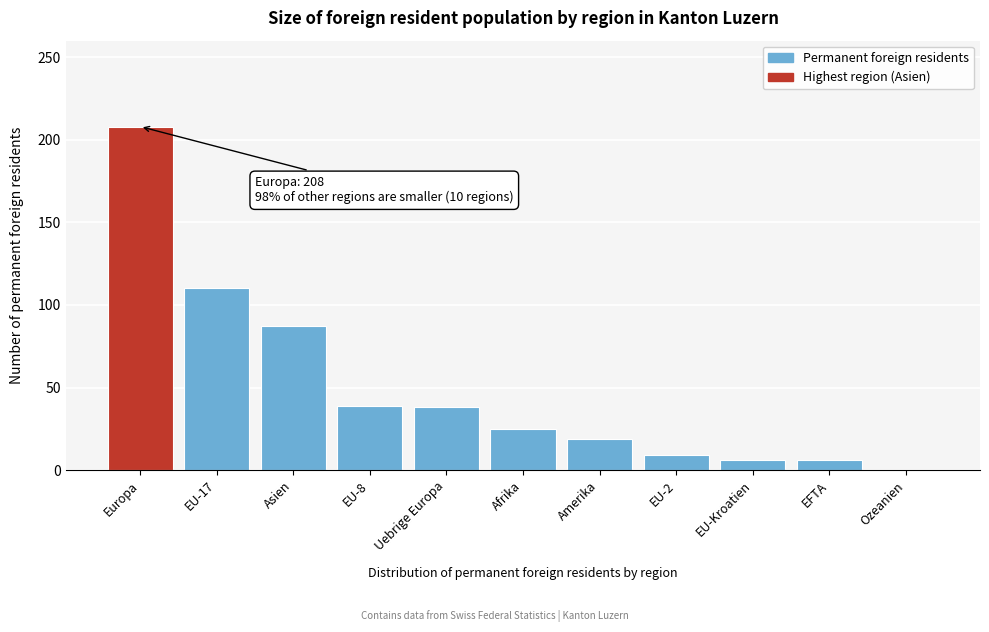

Where is the data nearest to the value 104?

EU-17